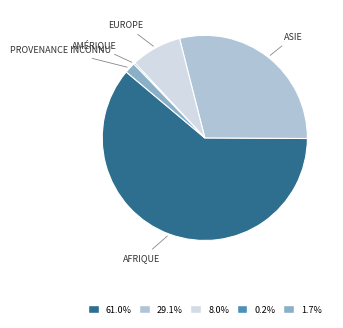

Does 29.1% account for over 50% of the chart?

No